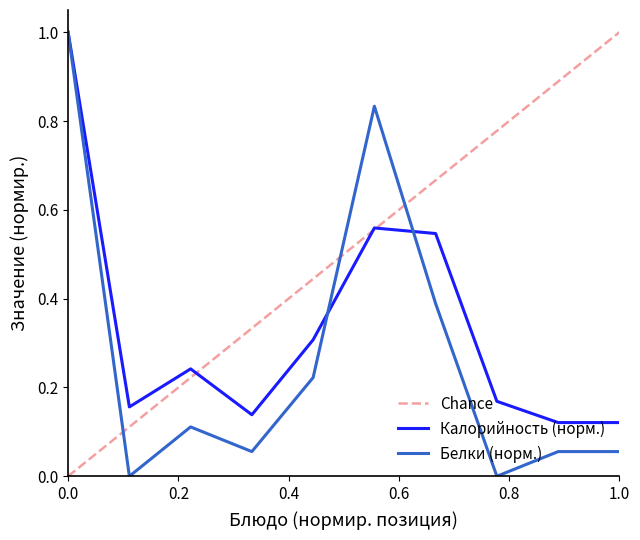

True or false: Калорийность (норм.) and Chance intersect in this chart.

True